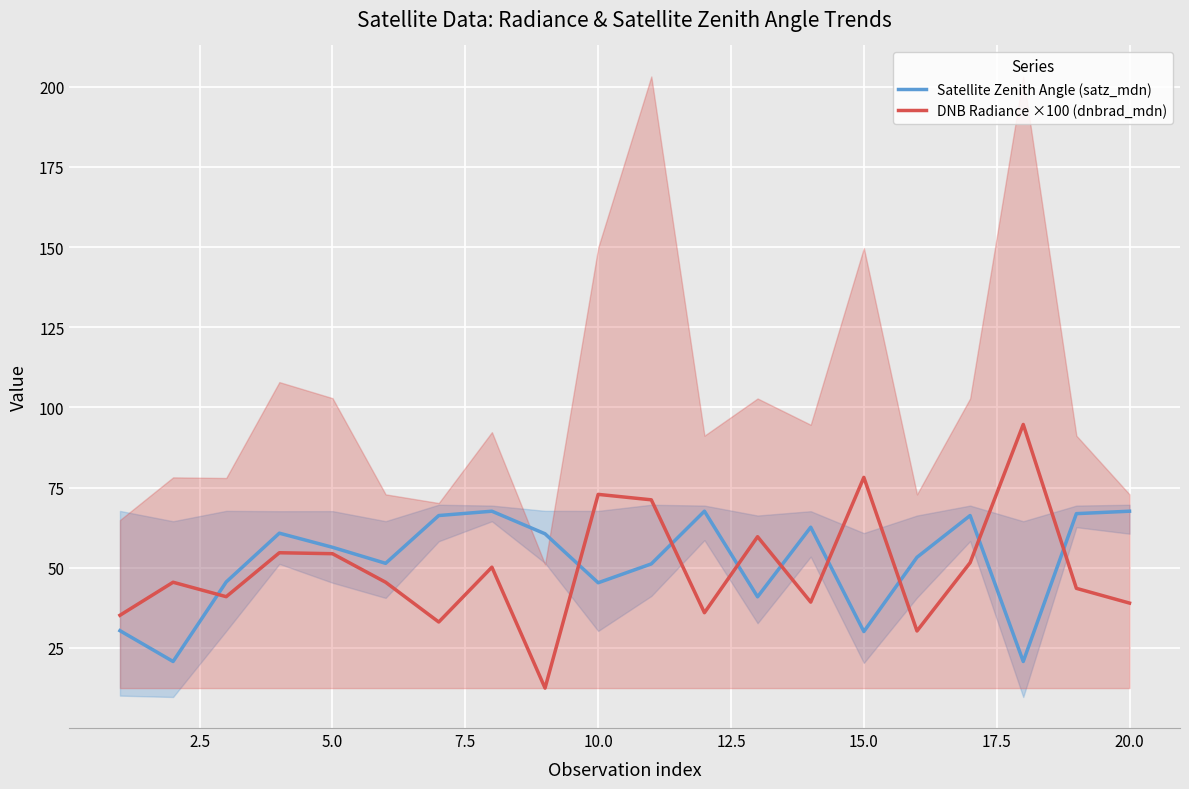

Which series has the largest range (max minus min)?

DNB Radiance ×100 (dnbrad_mdn)